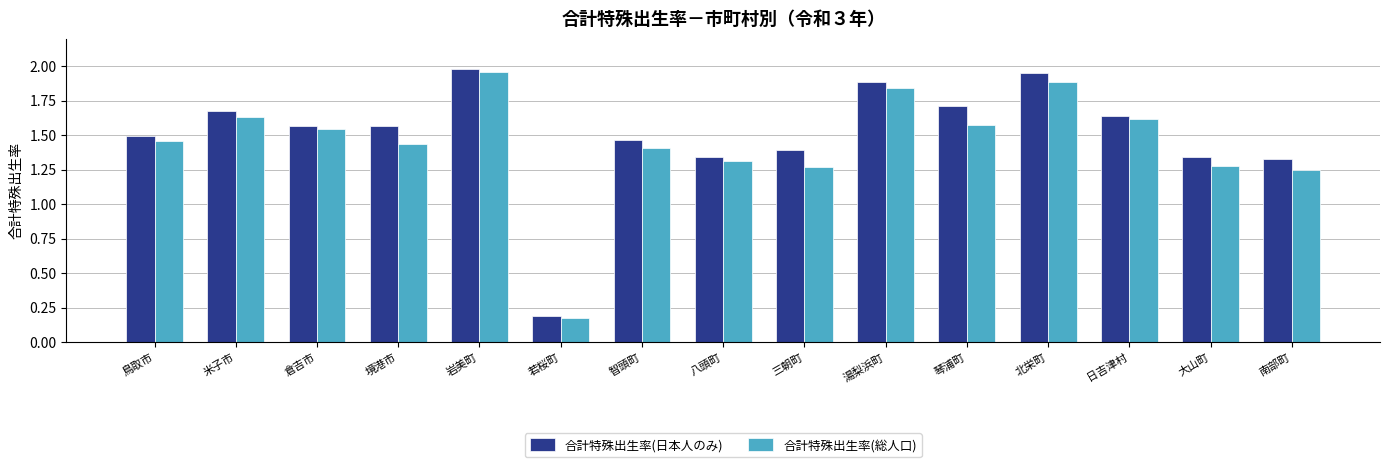

At which category is the sum across all series the highest?

岩美町